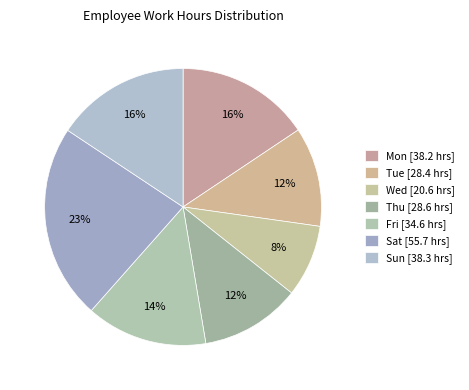

Count the number of slices in the pie.

7